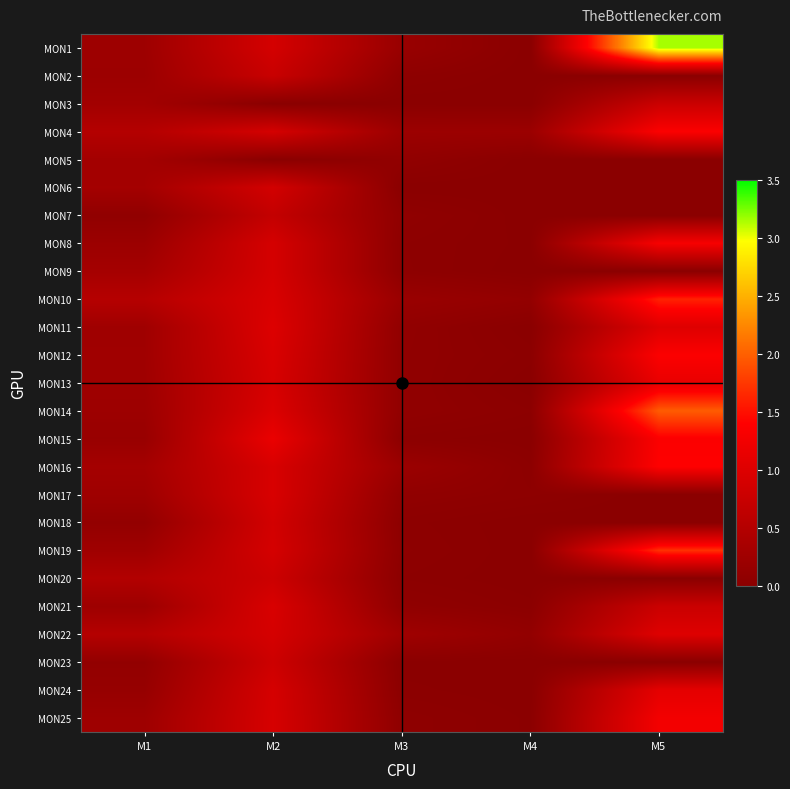

At which category does the chart reach its peak across all series?

M5